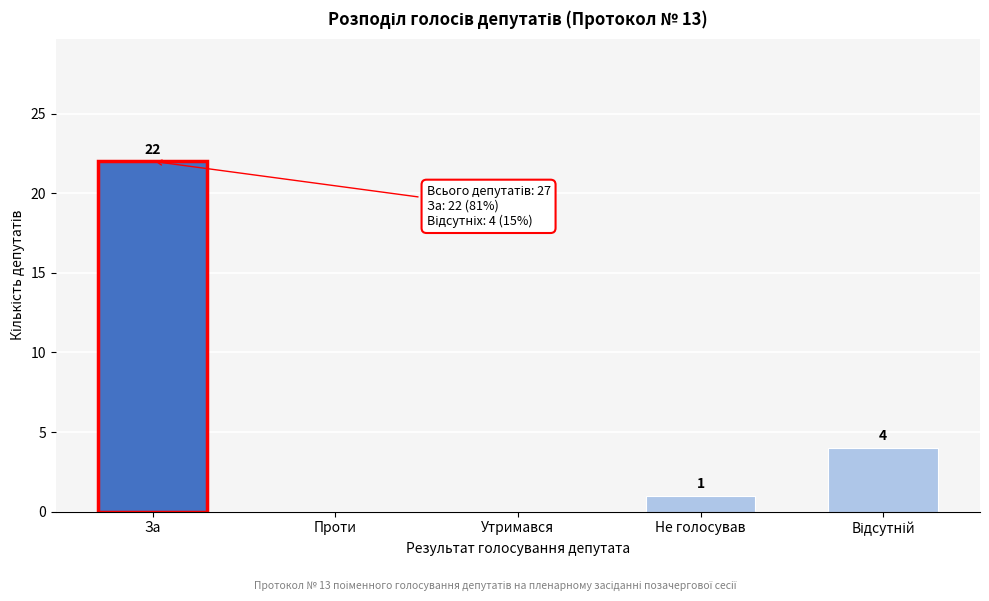

What is the sum of the values at Утримався and За?

22